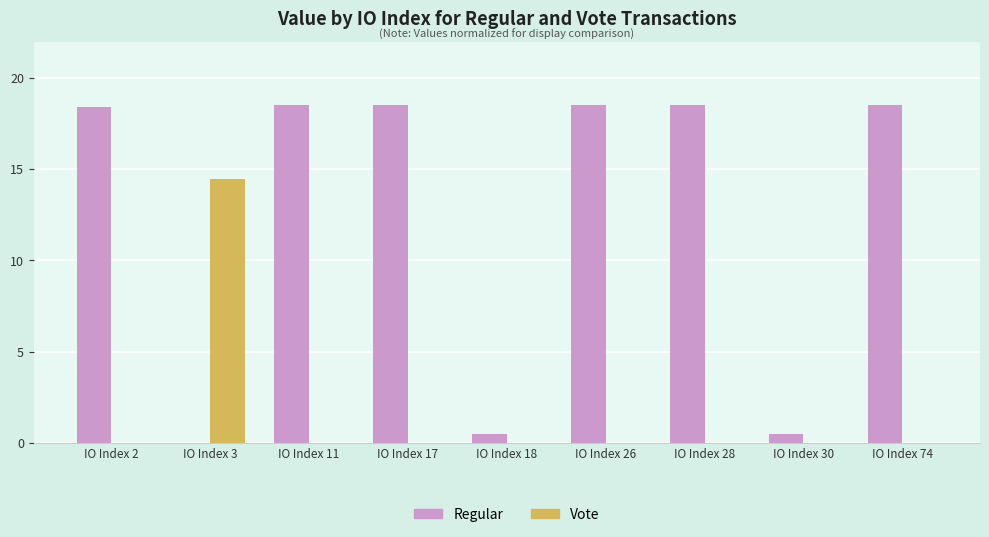

What are all the series names shown in the legend?

Regular, Vote